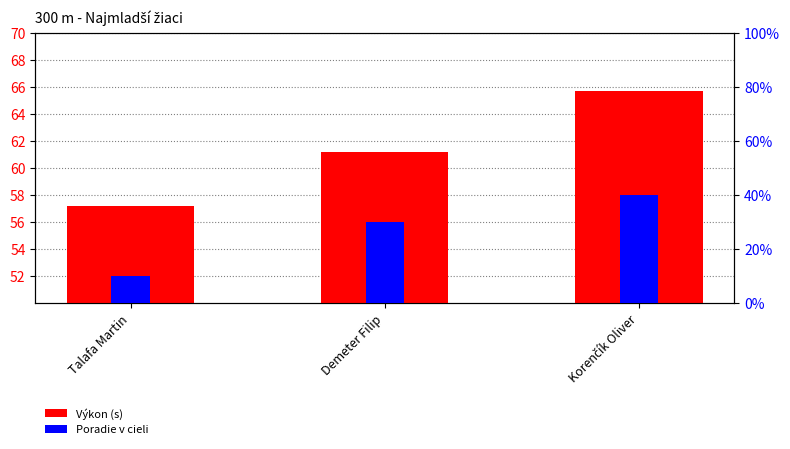

What is the label of the 2nd bar from the left?

Demeter Filip